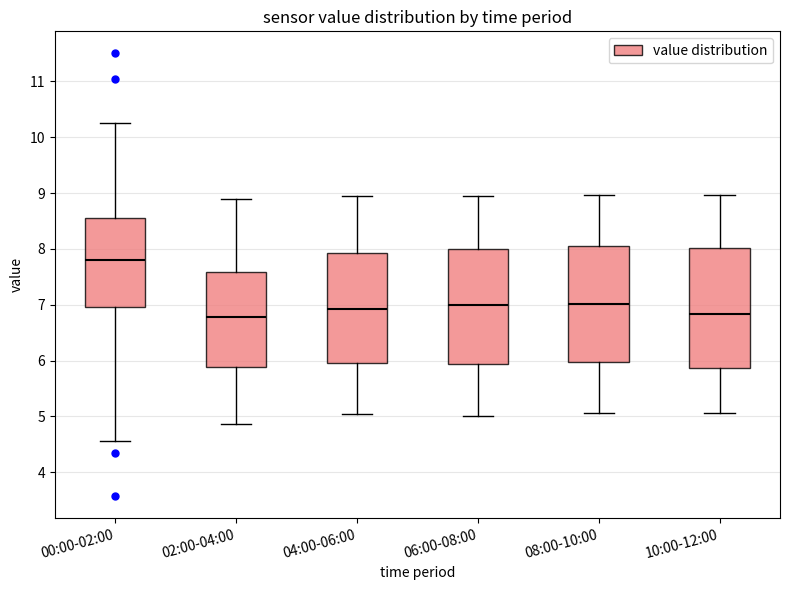

Reading left to right, read every box against the y-axis: the position of its median line, the range the box covers, and the ends of its whiskers. The values are not printed on the chart, so give them approximately, as read against the axis.

00:00-02:00: median 7.8, box 7.0 to 8.5, whiskers 4.6 to 10.3
02:00-04:00: median 6.8, box 5.9 to 7.6, whiskers 4.9 to 8.9
04:00-06:00: median 6.9, box 6.0 to 7.9, whiskers 5.1 to 9.0
06:00-08:00: median 7.0, box 5.9 to 8.0, whiskers 5.0 to 8.9
08:00-10:00: median 7.0, box 6.0 to 8.1, whiskers 5.1 to 9.0
10:00-12:00: median 6.8, box 5.9 to 8.0, whiskers 5.1 to 9.0